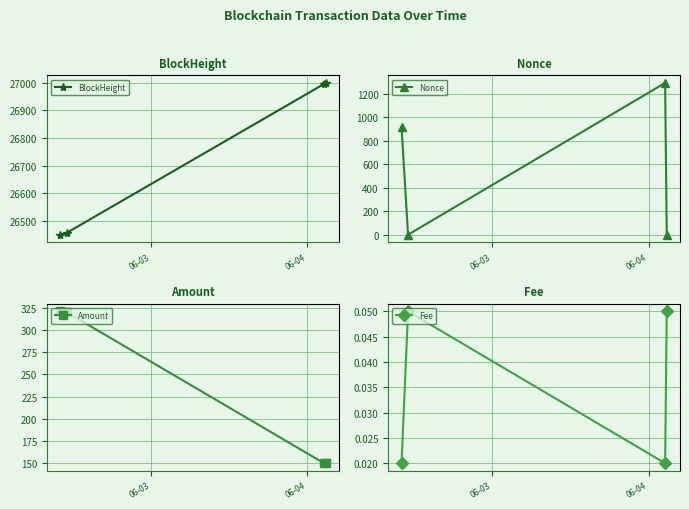

How many interior local peaks does the Nonce series have?

1